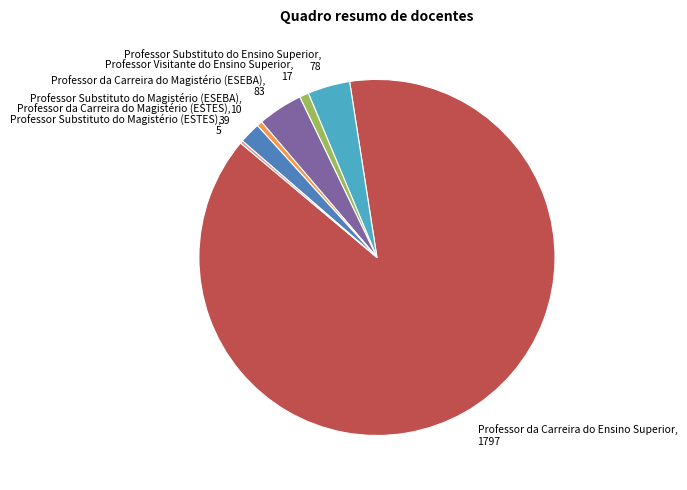

Approximately how many times larger is the value at Professor Substituto do Magistério (ESEBA), 10 compared to Professor Visitante do Ensino Superior, 17?

0.6